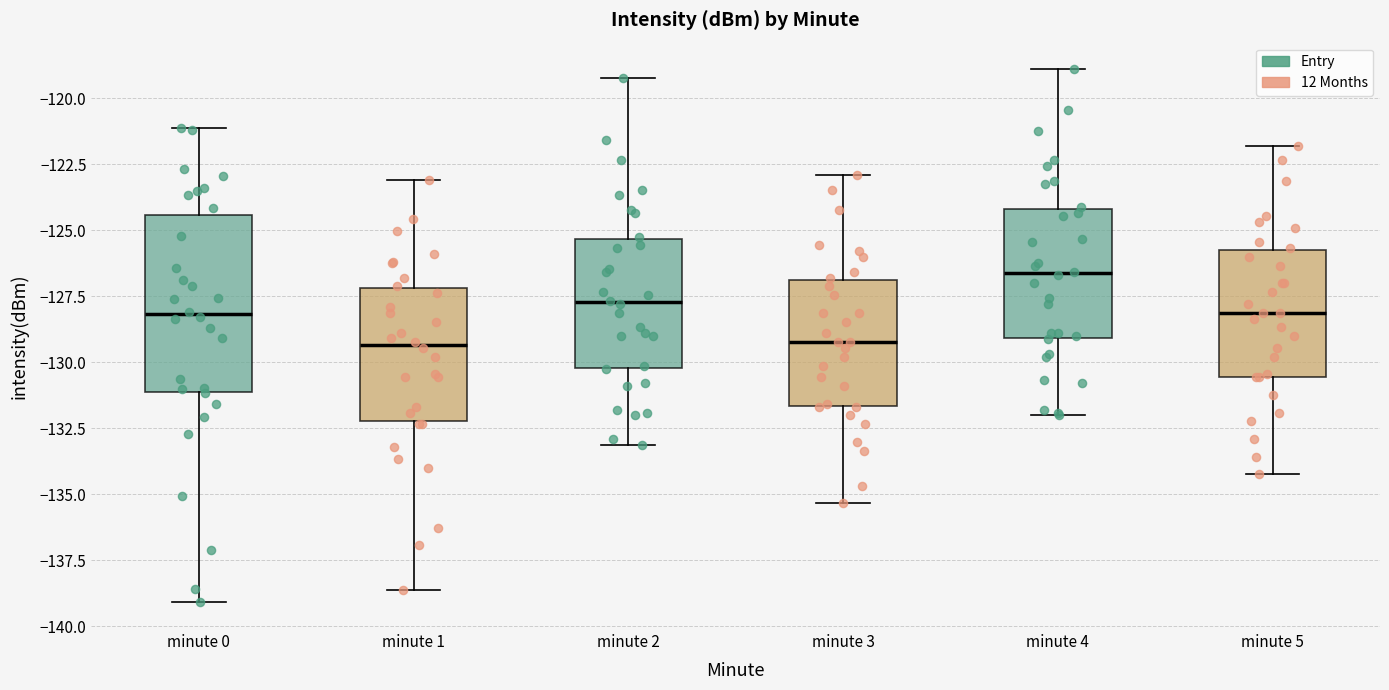

Where does the upper whisker of the box for minute 2 end on the y-axis? The values are not printed on the chart, so give them approximately, as read against the axis.

-119.0